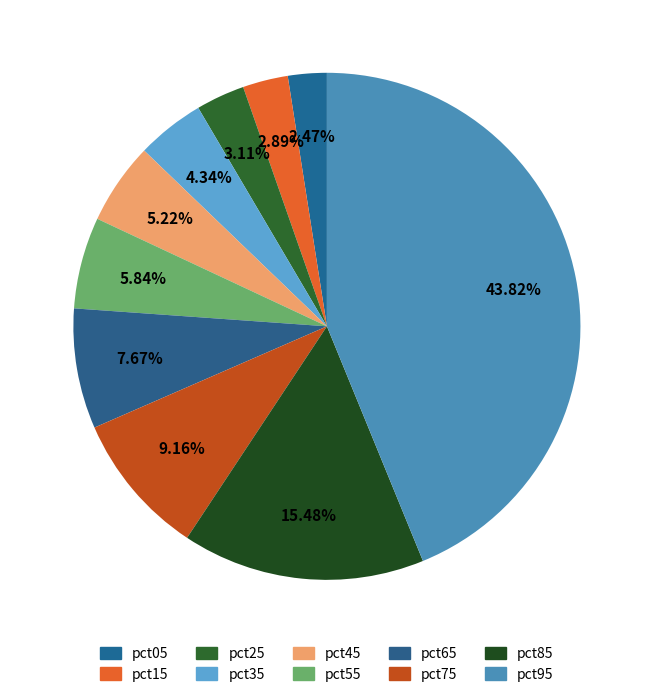

How many segments does this pie chart have?

10